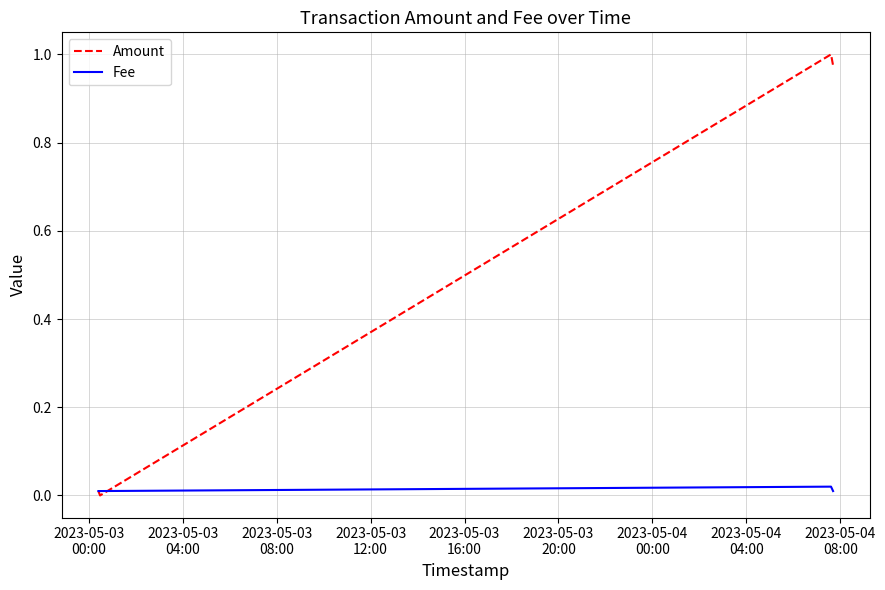

In Amount, how many points are higher than both neighbors (excluding endpoints)?

1